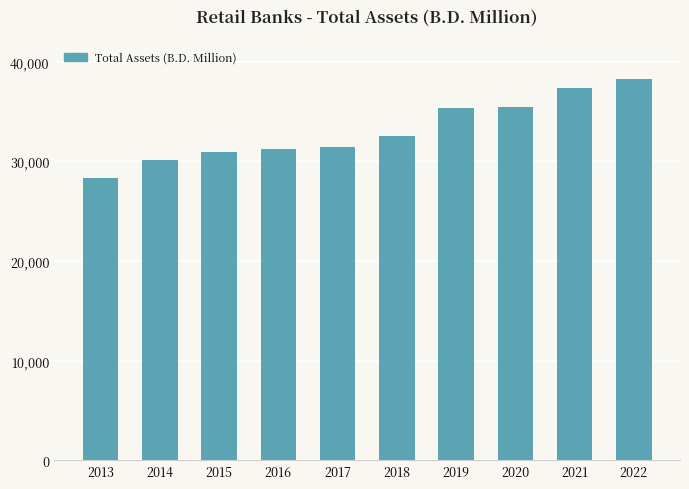

What is the difference between the maximum and second lowest values?

8164.2